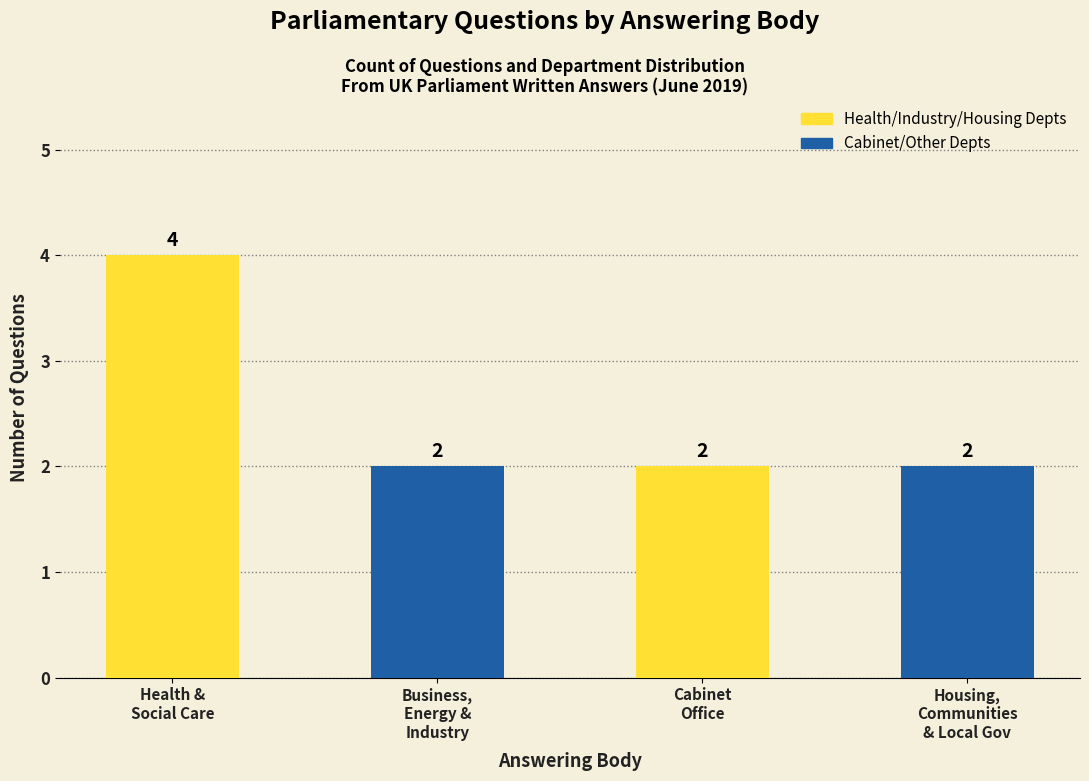

The value at Housing,
Communities
& Local Gov is 2. True or false?

True